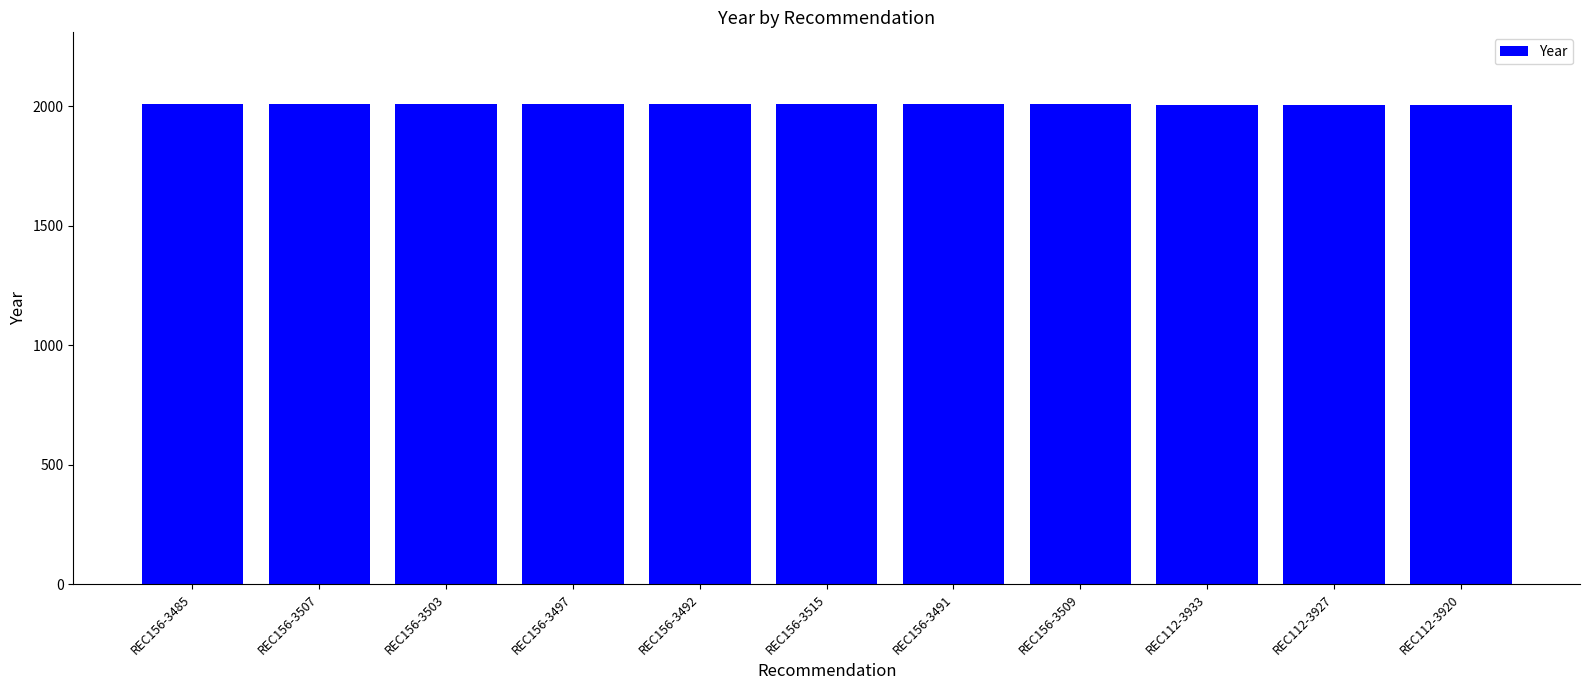

What is the sum of the values at REC156-3491 and REC156-3515?

4016